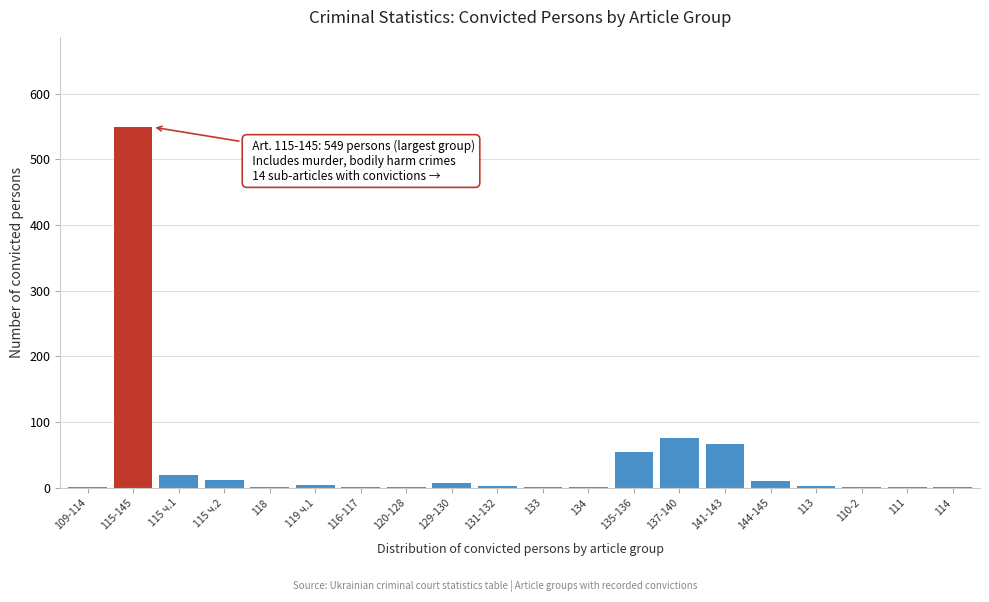

What is the sum of all values?

823